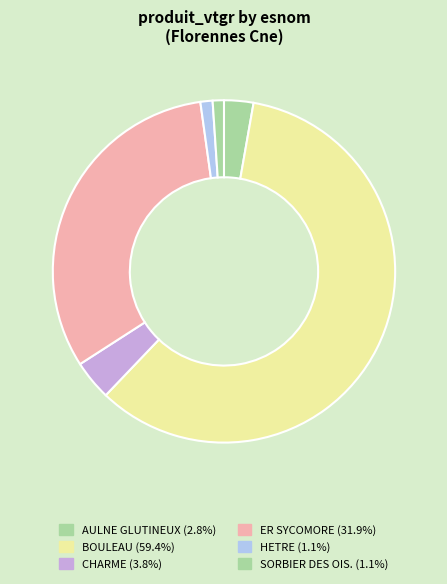

How many segments does this pie chart have?

6